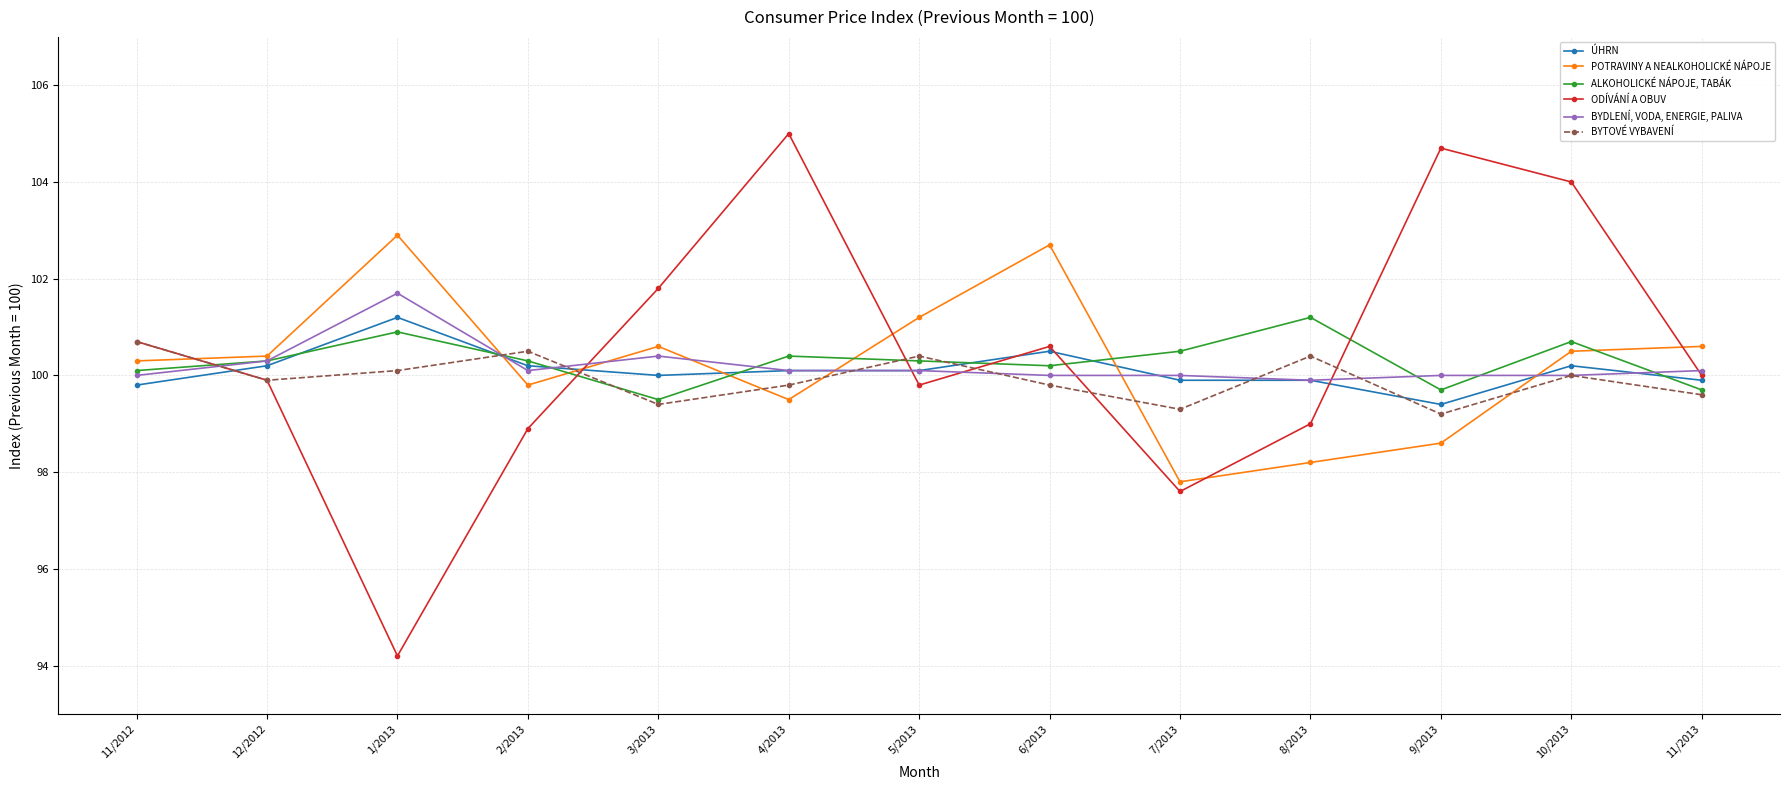

Rank the series at 7/2013 from lowest to highest value.

ODÍVÁNÍ A OBUV, POTRAVINY A NEALKOHOLICKÉ NÁPOJE, BYTOVÉ VYBAVENÍ, ÚHRN, BYDLENÍ, VODA, ENERGIE, PALIVA, ALKOHOLICKÉ NÁPOJE, TABÁK